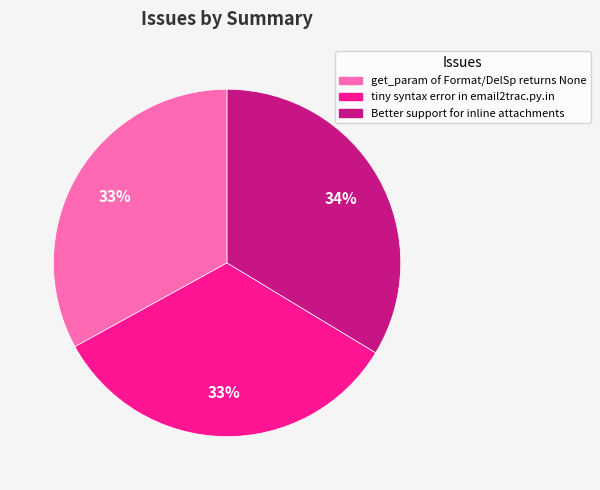

Is the sum of get_param of Format/DelSp returns None and tiny syntax error in email2trac.py.in greater than half?

Yes